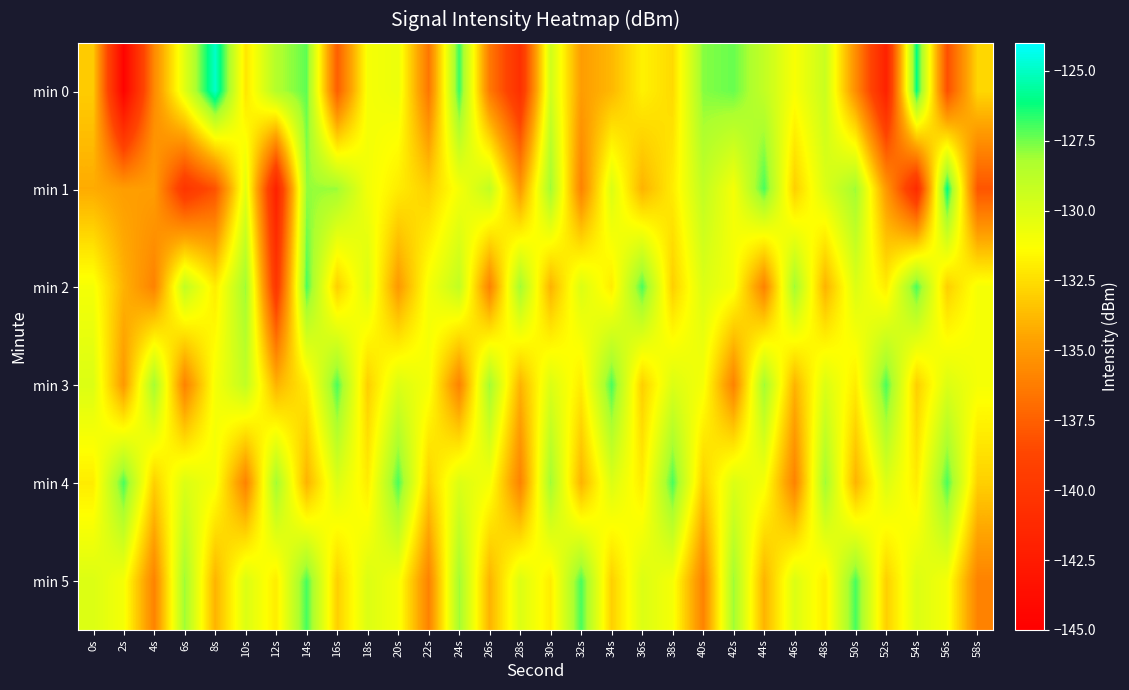

How many distinct data groups are displayed?

6